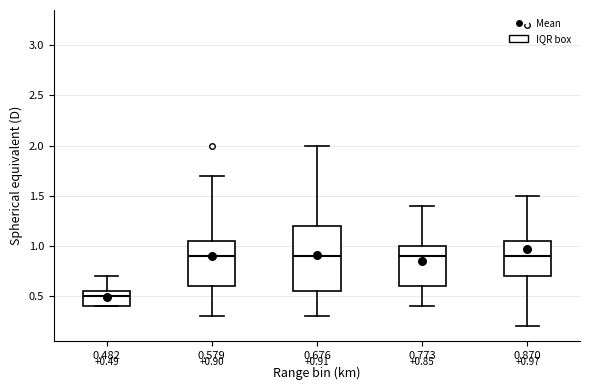

Which box is the tallest, from its lower edge to its upper edge?

0.676